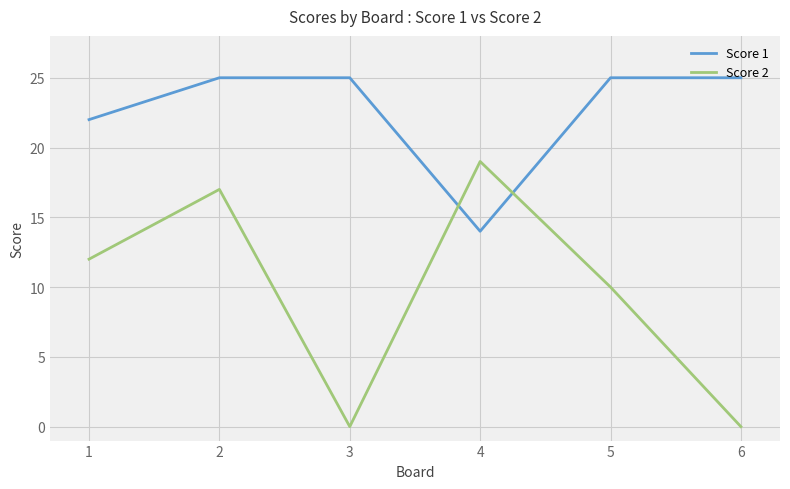

What is the difference between the Score 2 values at 3 and 5?

10